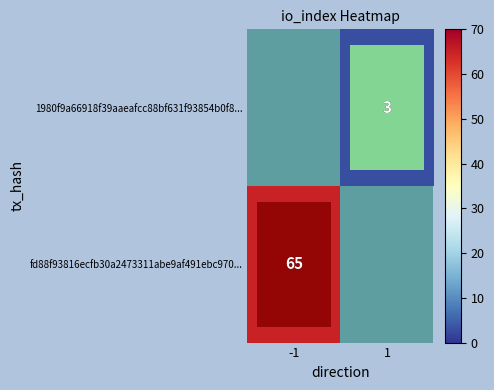

The value of fd88f93816ecfb30a2473311abe9af491ebc970... at -1 is 15. True or false?

False